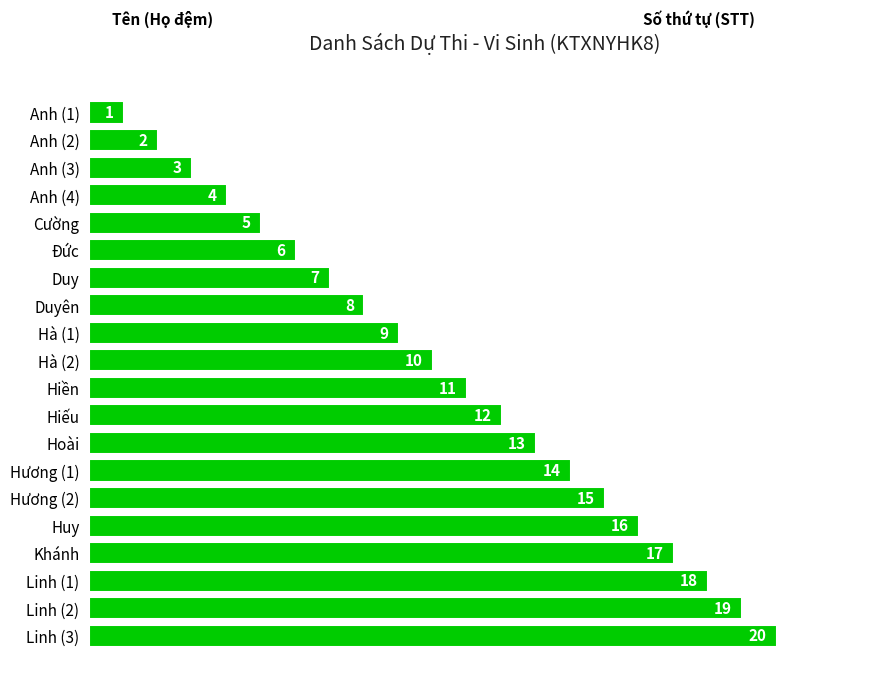

The value at Hà (2) is 10. True or false?

True